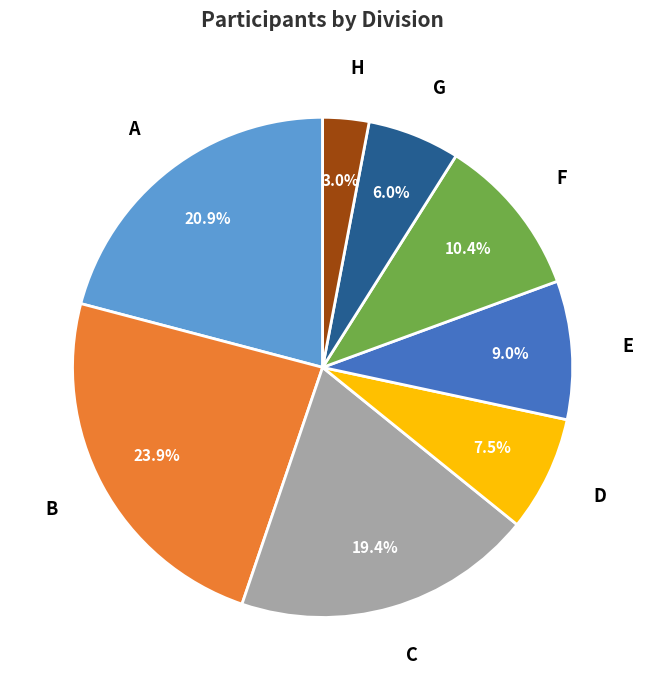

Is there any slice that represents more than half of the pie?

No